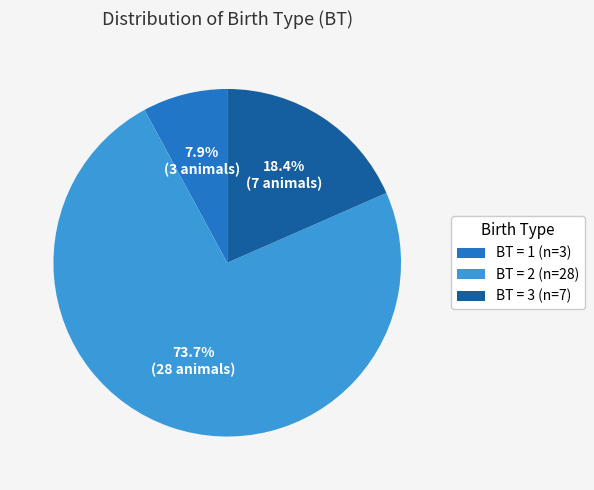

What is the smallest slice in the pie chart?

BT = 1 (n=3)